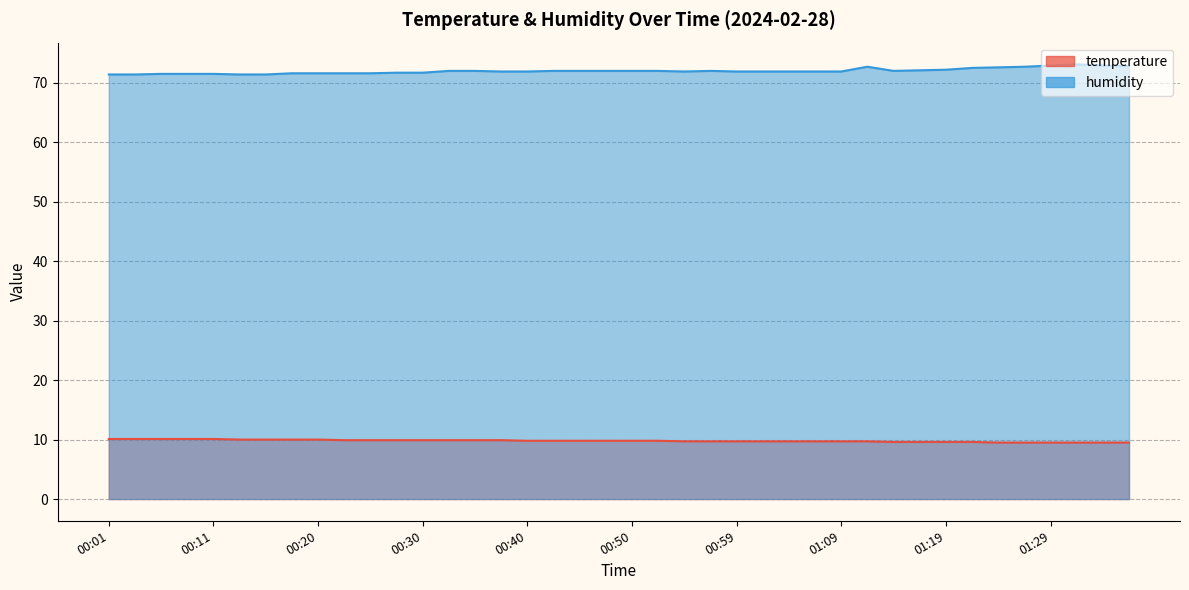

Rank the series at 00:20 from lowest to highest value.

temperature, humidity